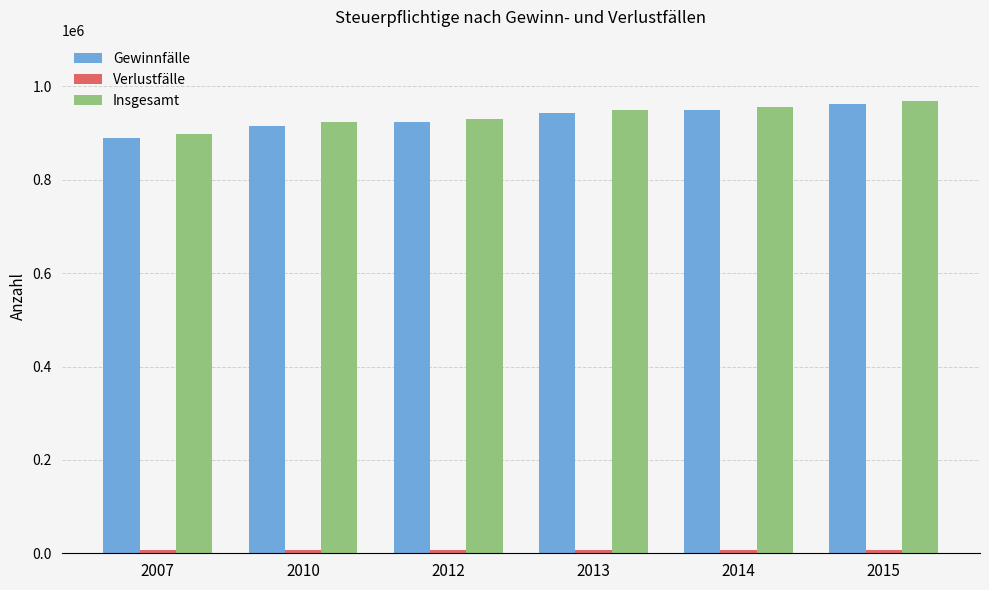

What is the total value across all series at 2015?

1937082